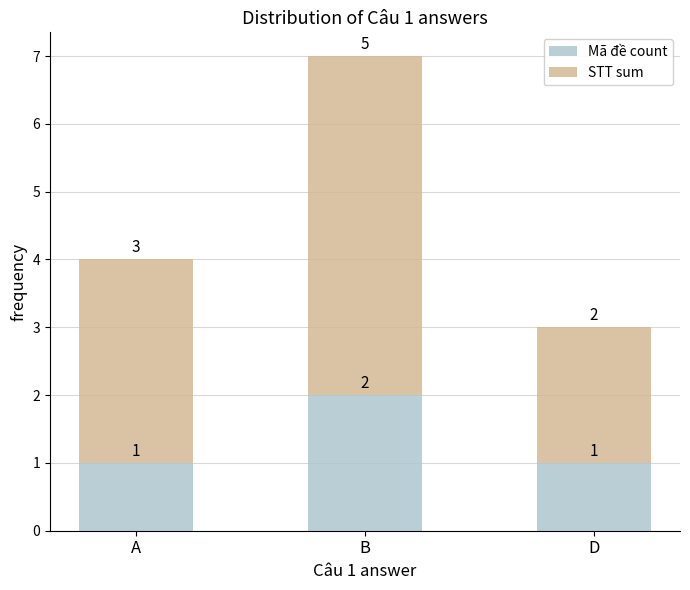

Read the Mã đề count value at A.

1